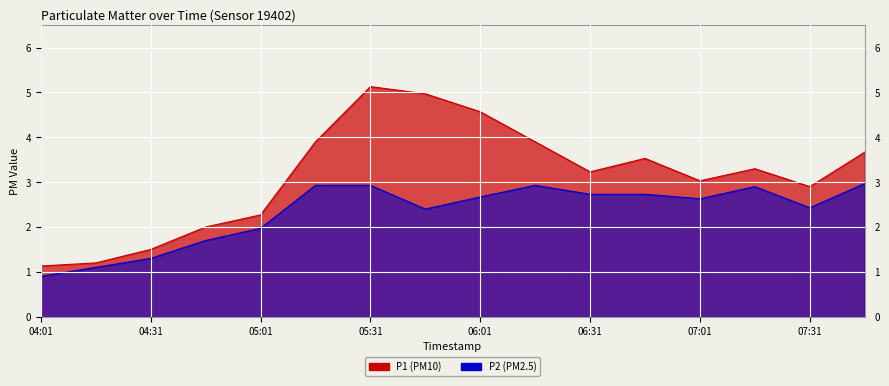

Is it true that P2 equals 1.1 at 05:46?

False